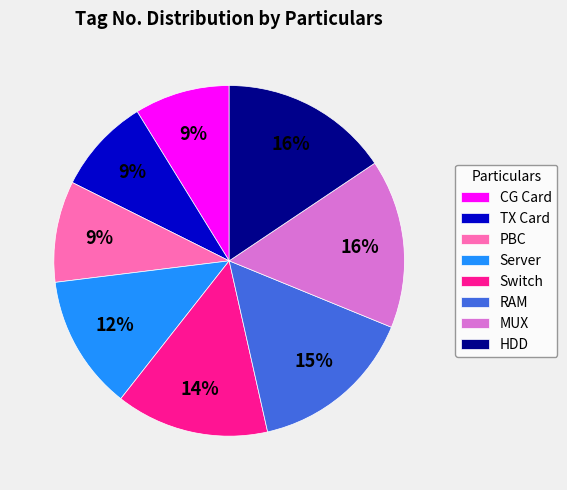

Is PBC the majority of the pie?

No